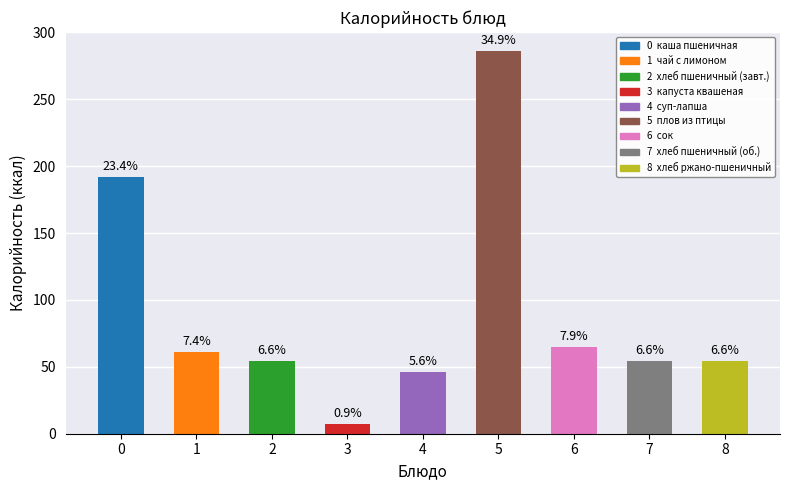

Which label corresponds to the largest value in the chart?

5